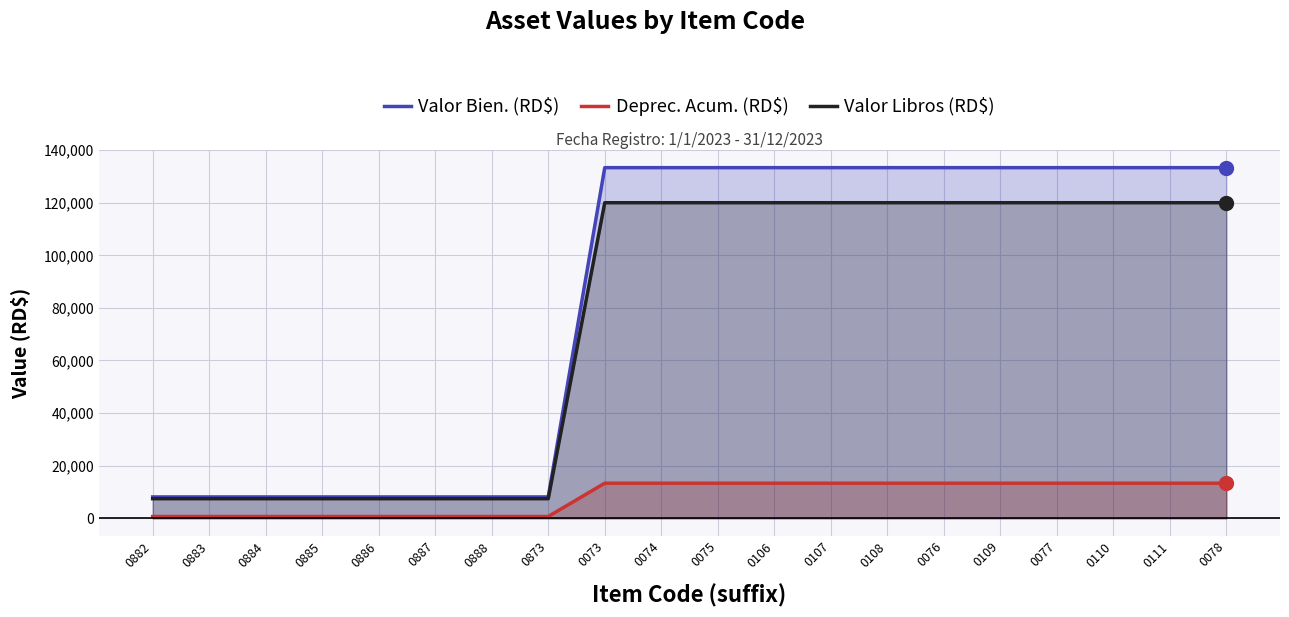

Which series has the largest range (max minus min)?

Valor Bien. (RD$)